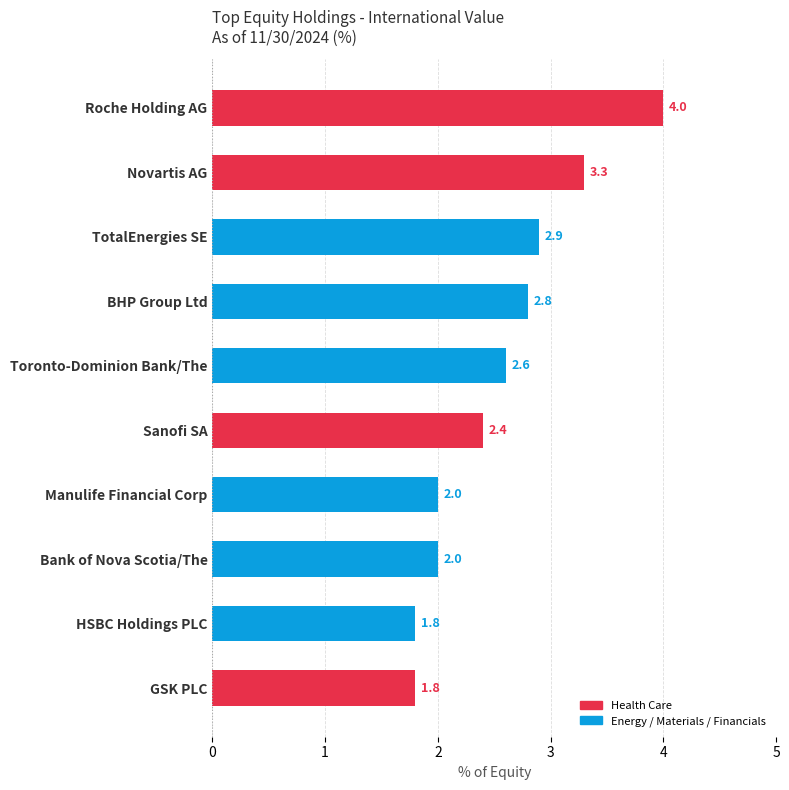

Which category has the highest value across all series?

Roche Holding AG